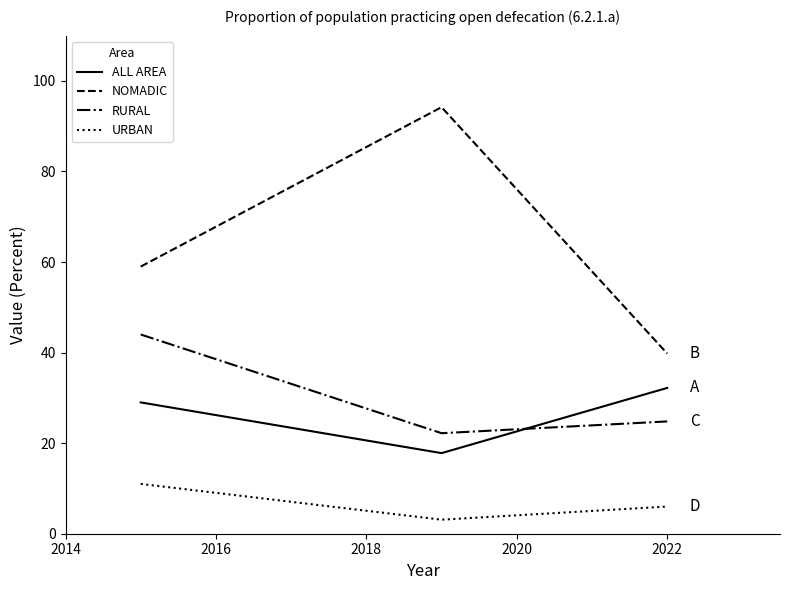

How many lines are shown in the chart?

4